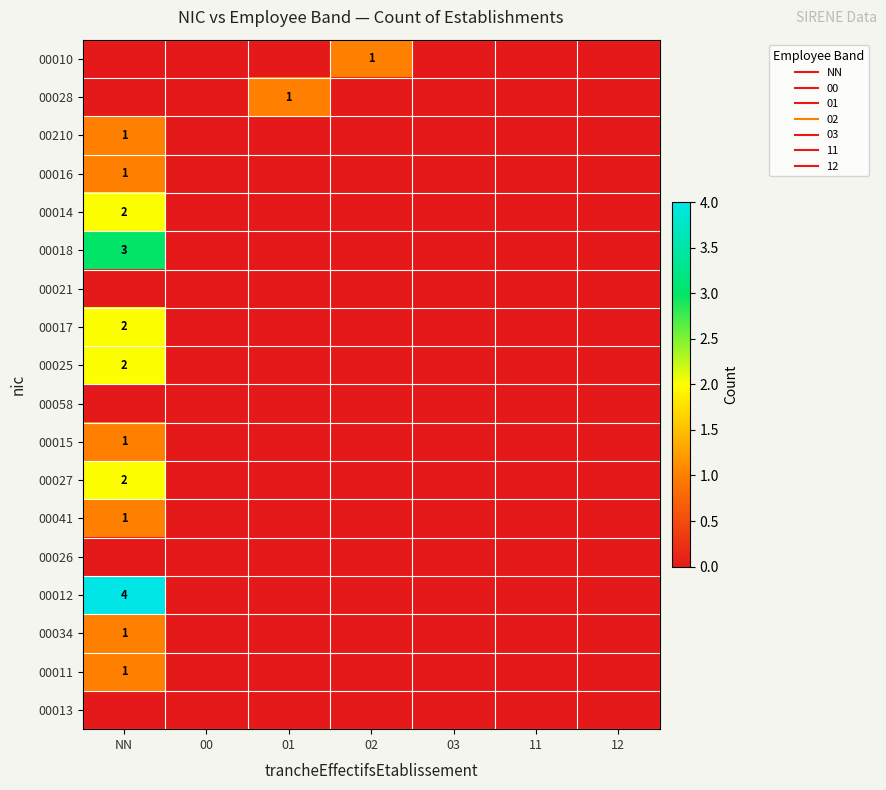

What is the difference between the maximum and minimum values in the 00012 series?

4